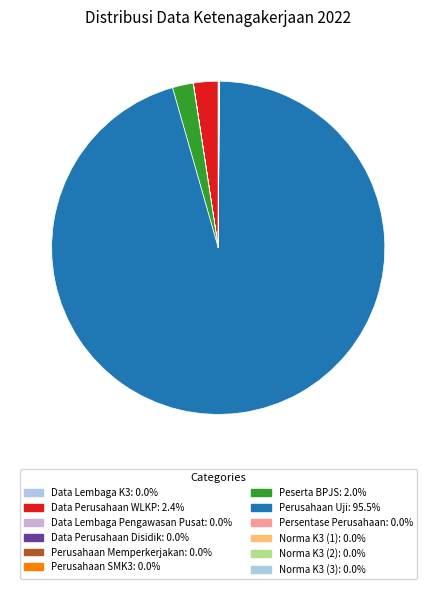

Rank the categories by value from lowest to highest.

Data Lembaga Pengawasan Pusat, Data Perusahaan Disidik, Perusahaan SMK3, Perusahaan Memperkerjakan, Data Lembaga K3, Persentase Perusahaan, Norma K3 (1), Norma K3 (2), Norma K3 (3), Peserta BPJS, Data Perusahaan WLKP, Perusahaan Uji